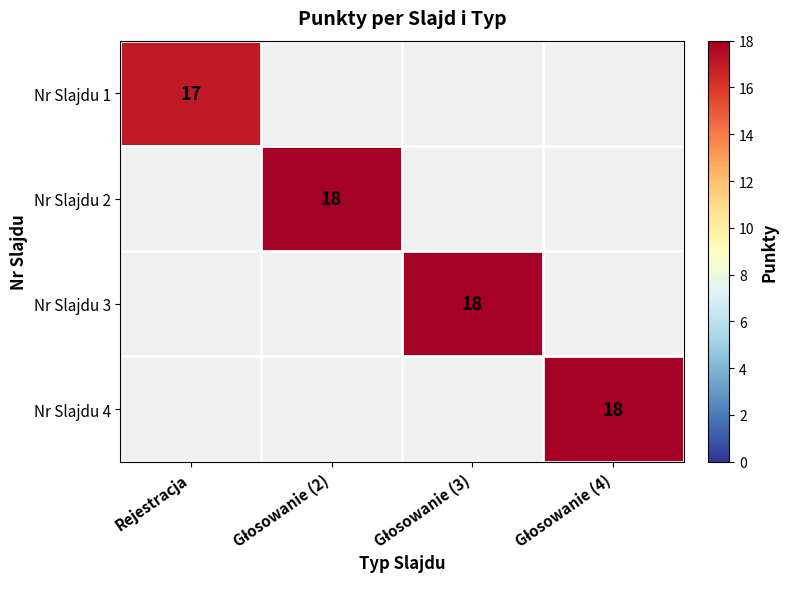

At which category does the chart reach its minimum across all series?

Rejestracja